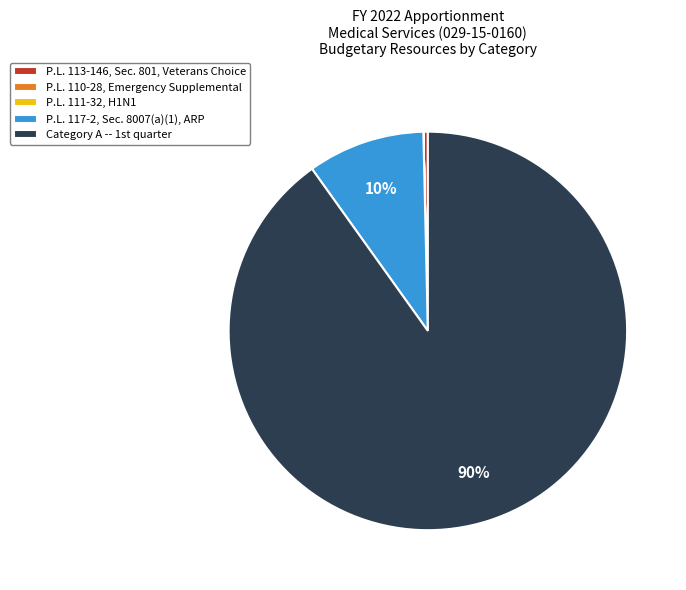

Is there any slice that represents more than half of the pie?

Yes